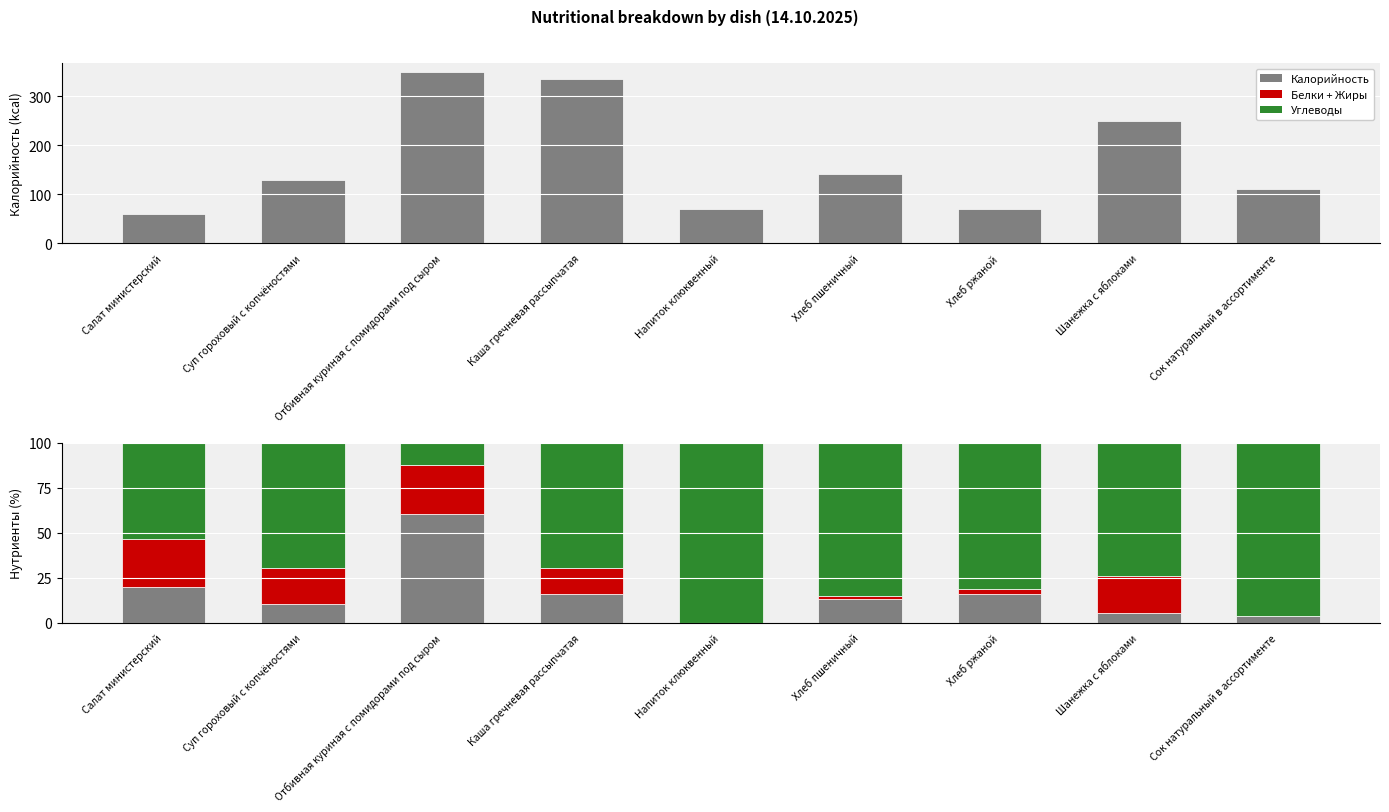

What position from the right is Напиток клюквенный?

5